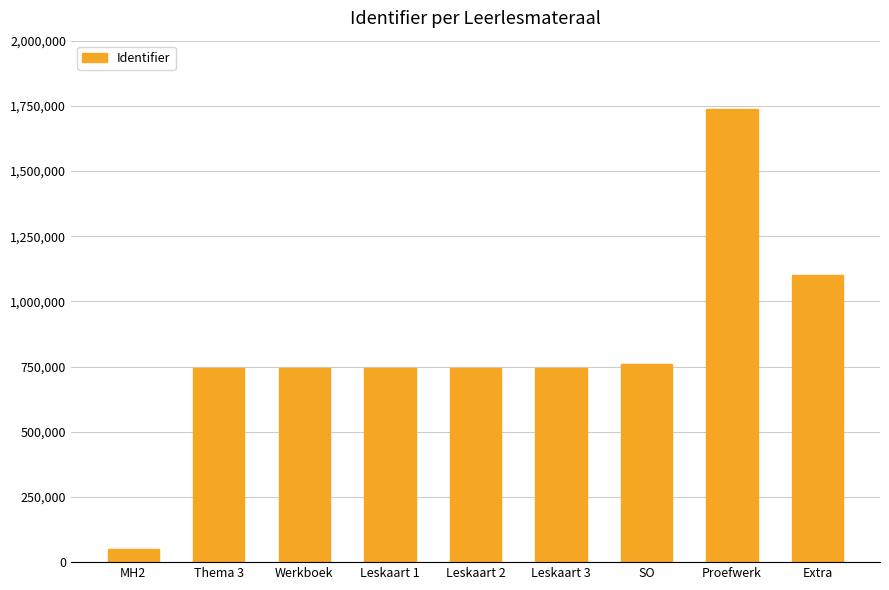

Which has a higher value, MH2 or Thema 3?

Thema 3